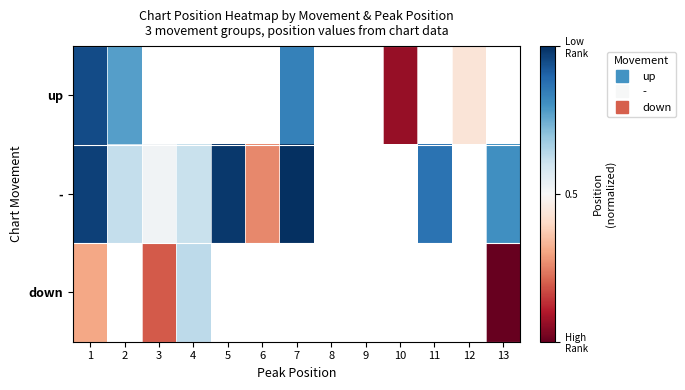

At which label is up closest to 0?

10